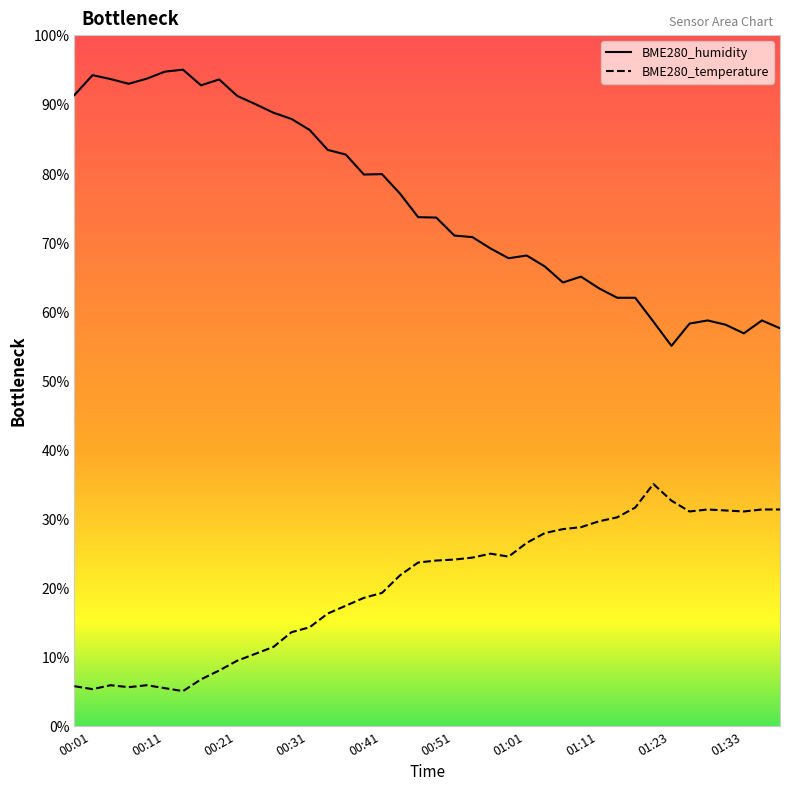

Is it true that BME280_temperature equals 18.5 at 00:41?

True